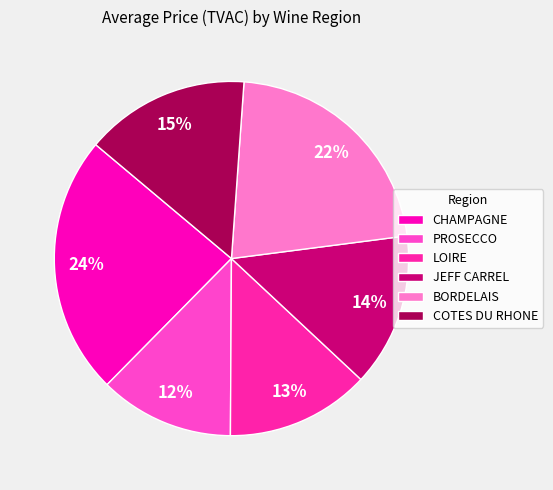

What is the smallest slice in the pie chart?

PROSECCO